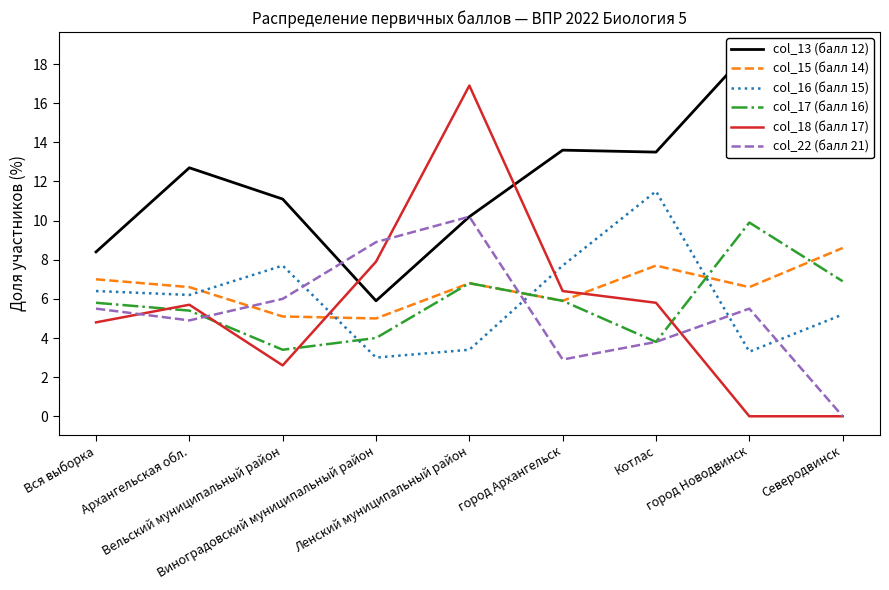

Is the value of col_22 (балл 21) at город Новодвинск greater than the value of col_16 (балл 15) at Вся выборка?

No